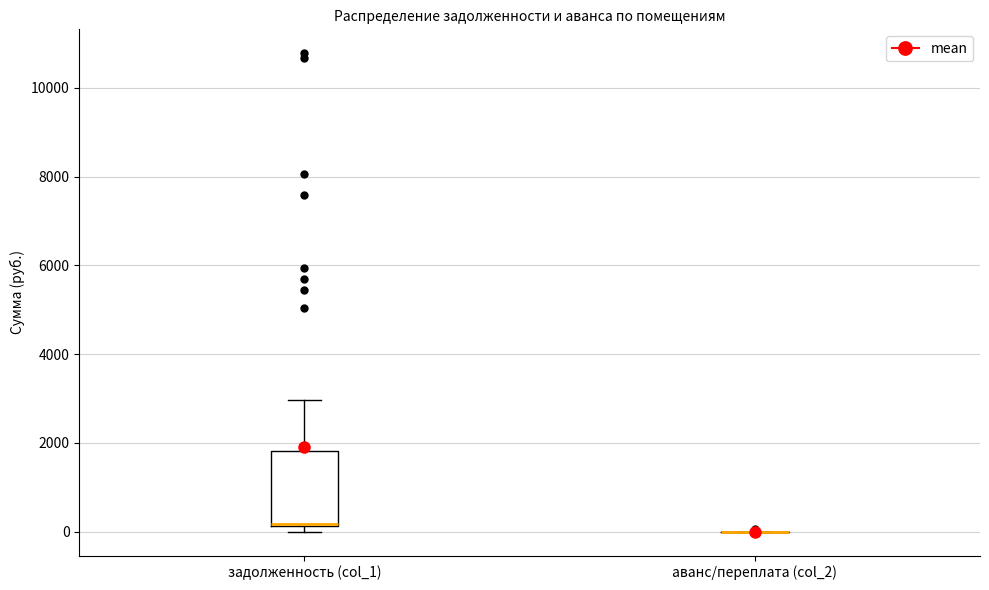

Which box is the tallest, from its lower edge to its upper edge?

задолженность (col_1)